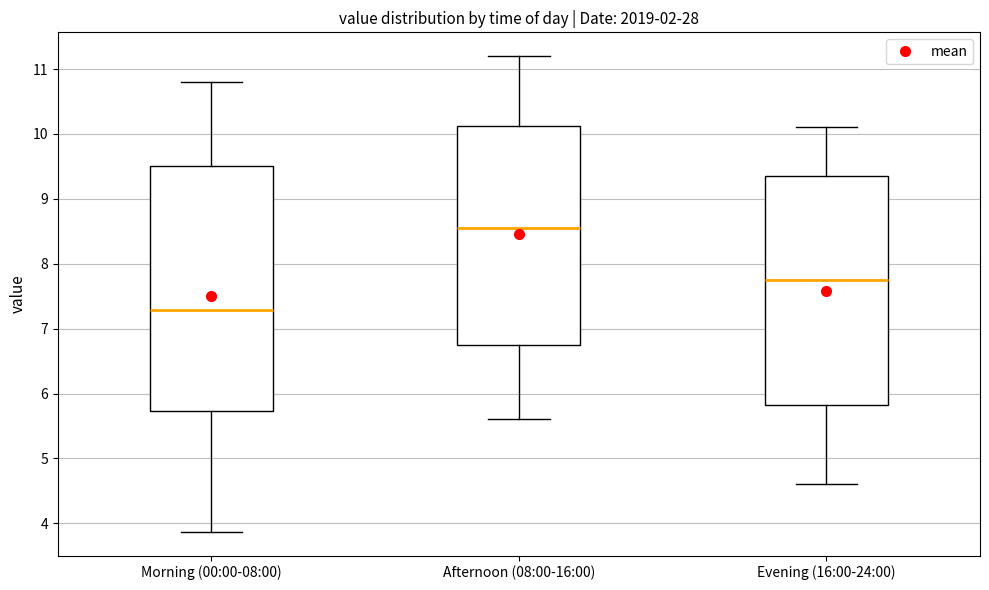

Reading left to right, transcribe this box plot: for each box, give where its median line is, the range the box spans, and where its two whiskers end, as read against the y-axis. The values are not printed on the chart, so give them approximately, as read against the axis.

Morning (00:00-08:00): median 7.3, box 5.7 to 9.5, whiskers 3.9 to 10.8
Afternoon (08:00-16:00): median 8.6, box 6.8 to 10.1, whiskers 5.6 to 11.2
Evening (16:00-24:00): median 7.8, box 5.8 to 9.4, whiskers 4.6 to 10.1